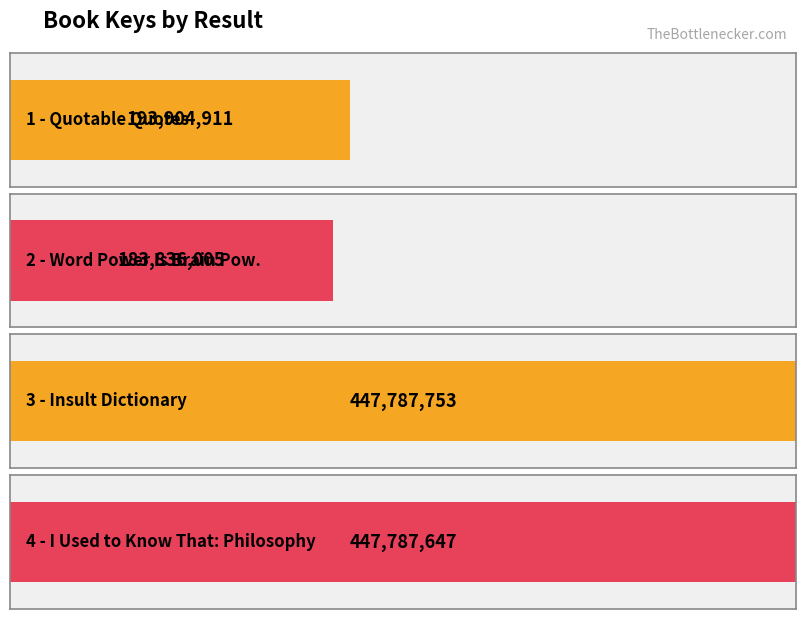

What is the difference between the values at 447787647 and 447787753?

106